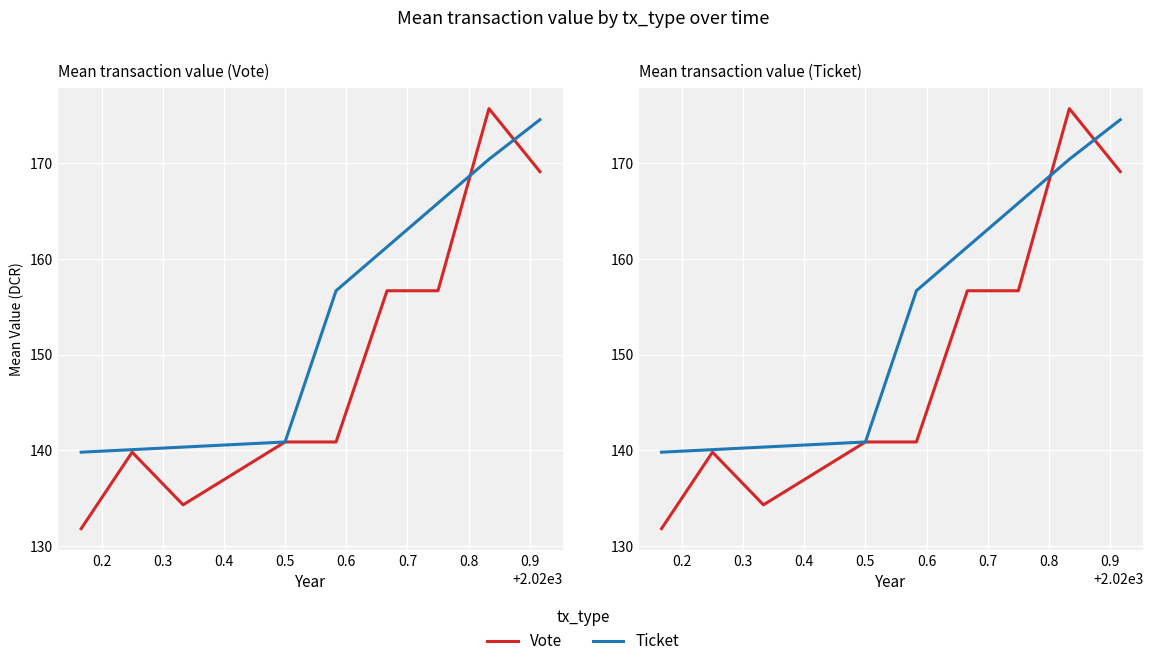

The Vote_mean_value series shows 82.7 at 4. True or false?

False